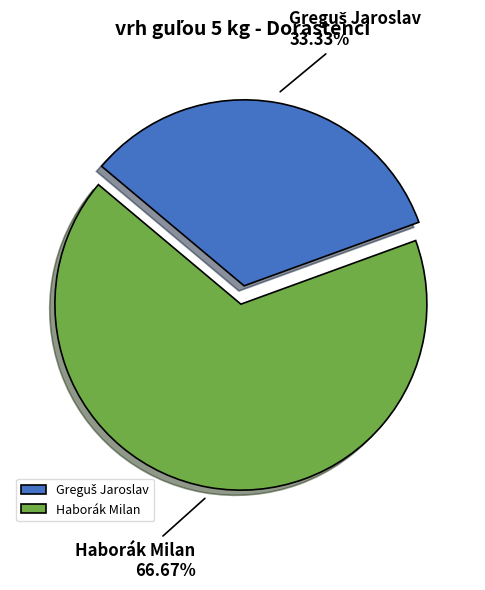

Which slice is the largest?

Haborák Milan